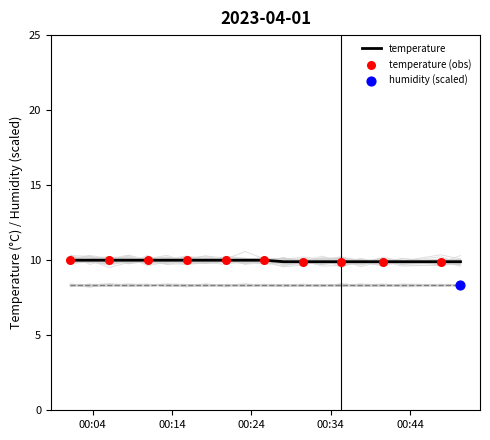

Between 2023-04-01T00:43:00 and 2023-04-01T00:03:39, which is larger?

2023-04-01T00:03:39